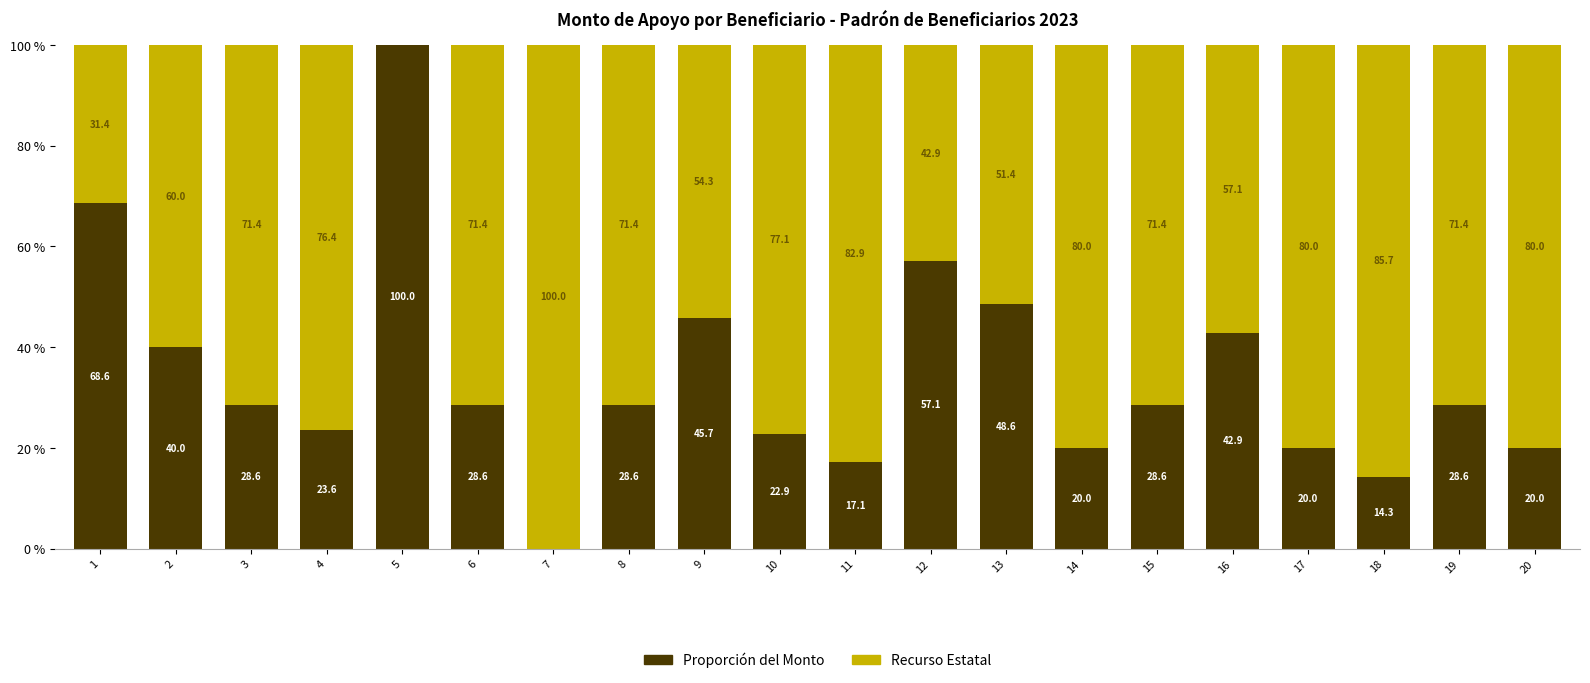

What is the approximate value of Proporción del Monto at 10?

22.9